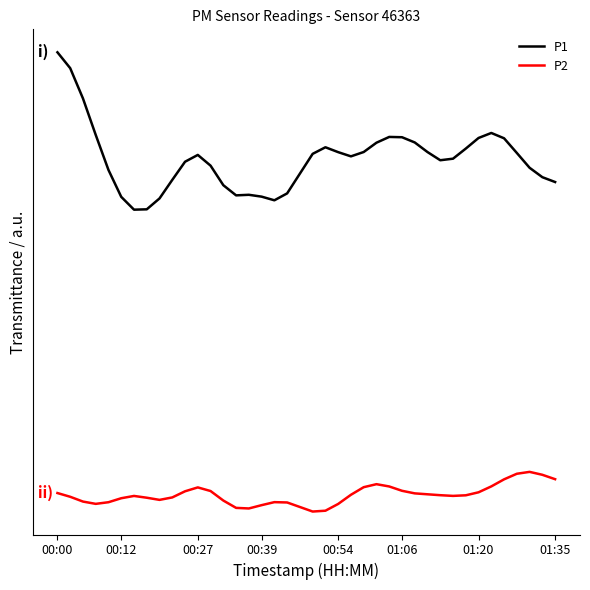

Reading left to right, what are all the values shown in this chart?

P1: 12.0	11.7	11.1	10.4	9.8	9.3	9.1	9.1	9.3	9.6	10.0	10.1	9.9	9.5	9.3	9.3	9.3	9.2	9.4	9.7	10.1	10.2	10.1	10.1	10.1	10.3	10.4	10.4	10.3	10.1	10.0	10.0	10.2	10.4	10.5	10.4	10.1	9.8	9.7	9.6
P2: 3.8	3.8	3.7	3.6	3.7	3.7	3.8	3.7	3.7	3.7	3.9	3.9	3.9	3.7	3.6	3.5	3.6	3.7	3.7	3.6	3.5	3.5	3.6	3.8	3.9	4.0	3.9	3.9	3.8	3.8	3.8	3.8	3.8	3.8	3.9	4.1	4.2	4.2	4.2	4.1